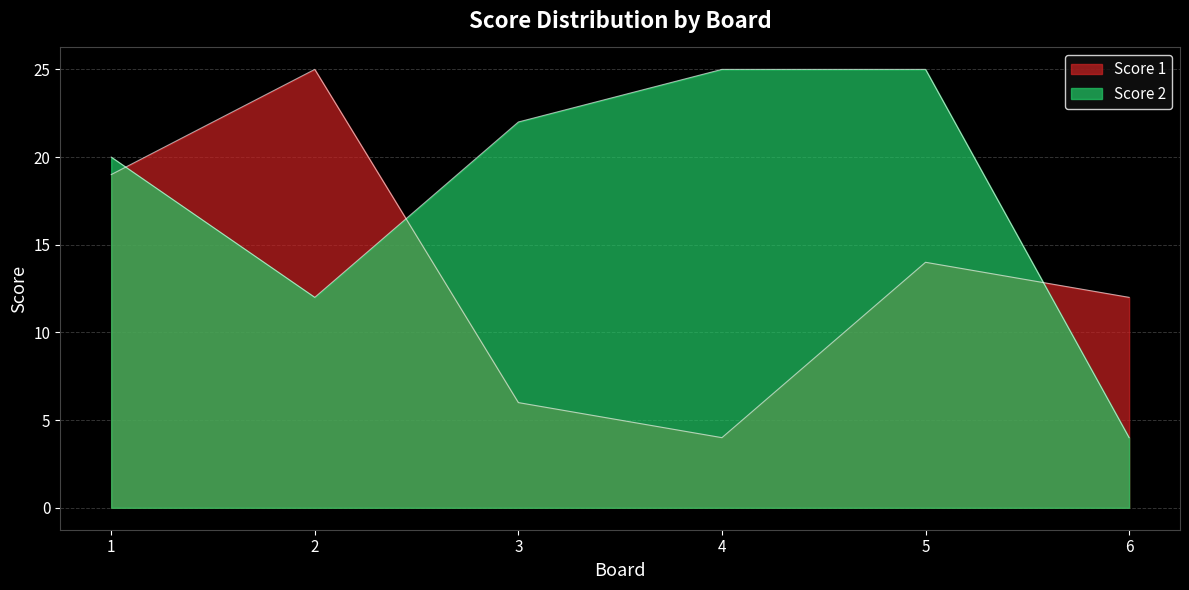

What are all the series names shown in the legend?

Score 1, Score 2